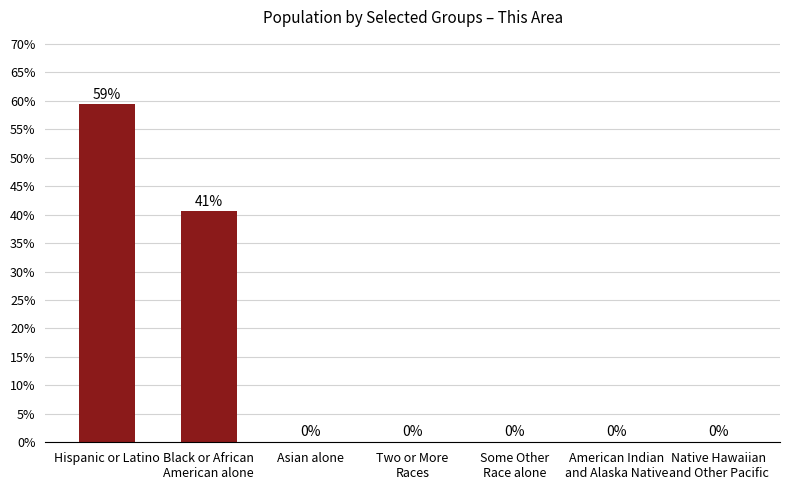

Count the number of data series in this chart.

1